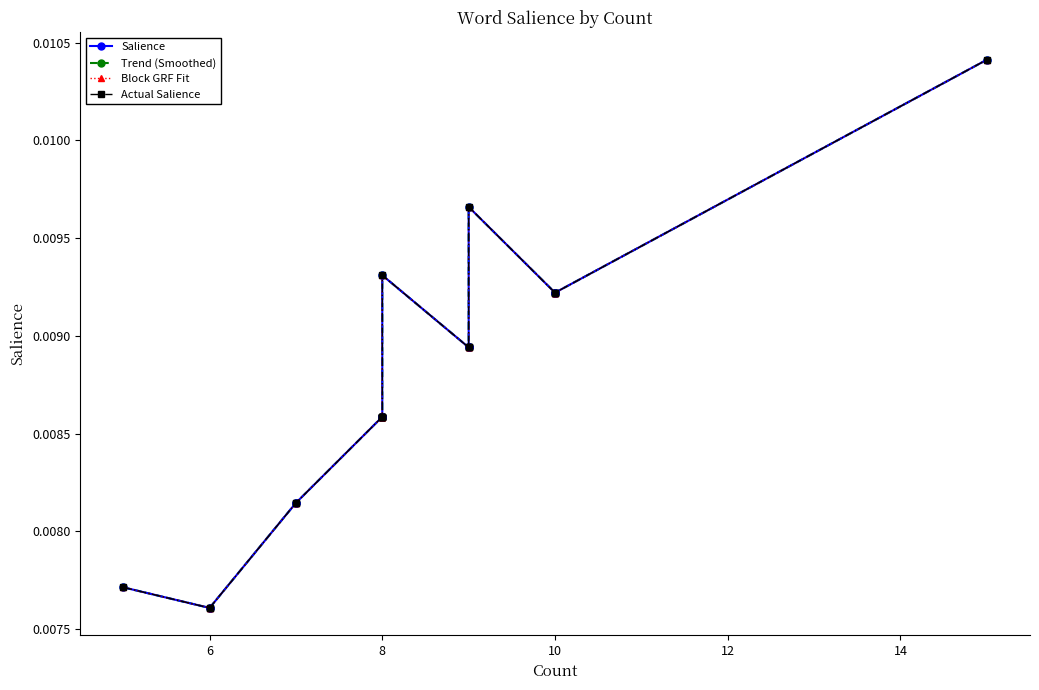

Is this an area chart (filled region under the line)?

No